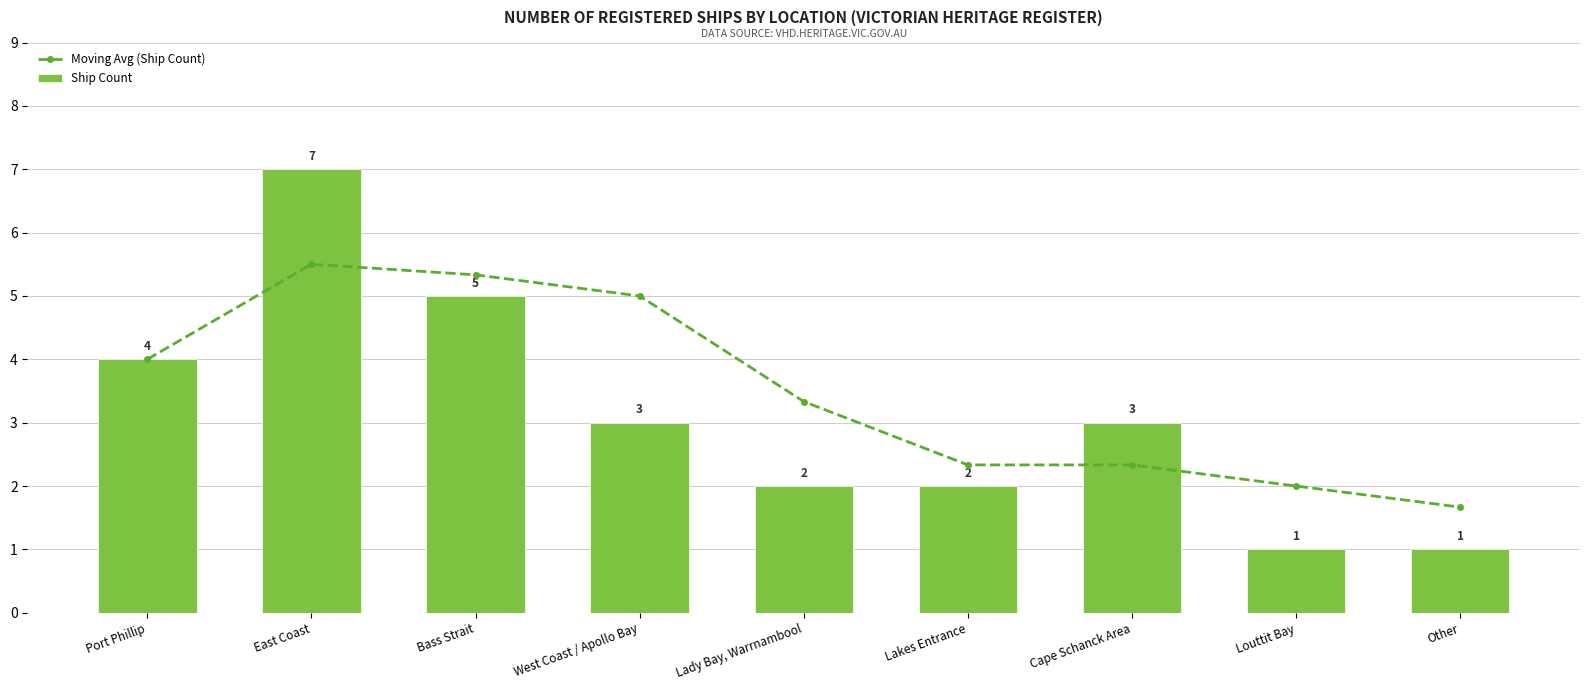

The value of Ship Count at Lady Bay, Warrnambool is 2.7. True or false?

False